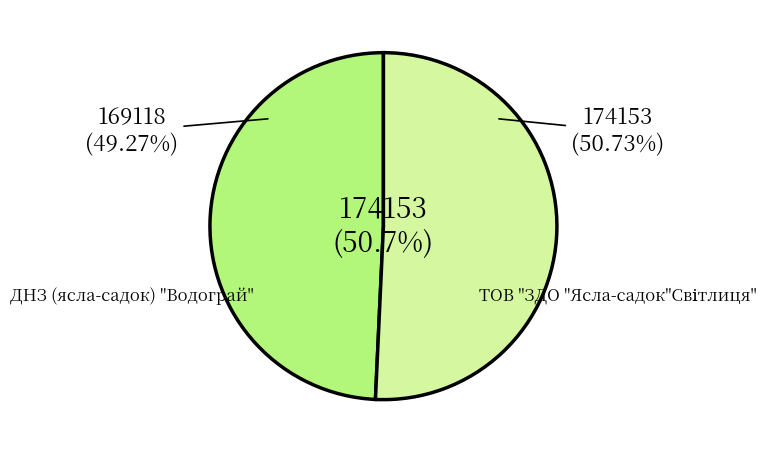

Count the number of slices in the pie.

2